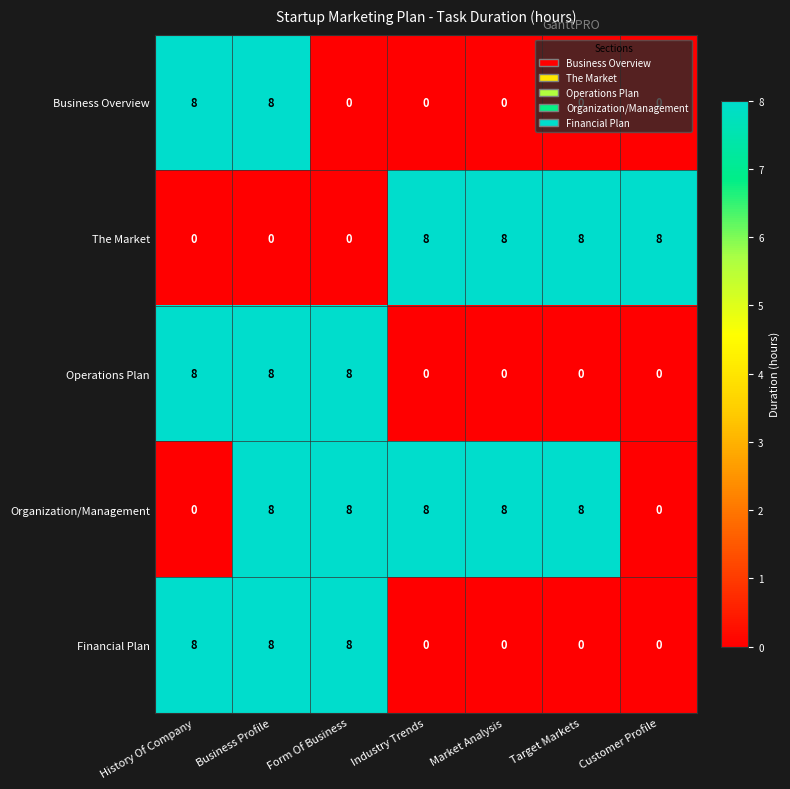

True or false: The Market has a value of 8 at Industry Trends.

True